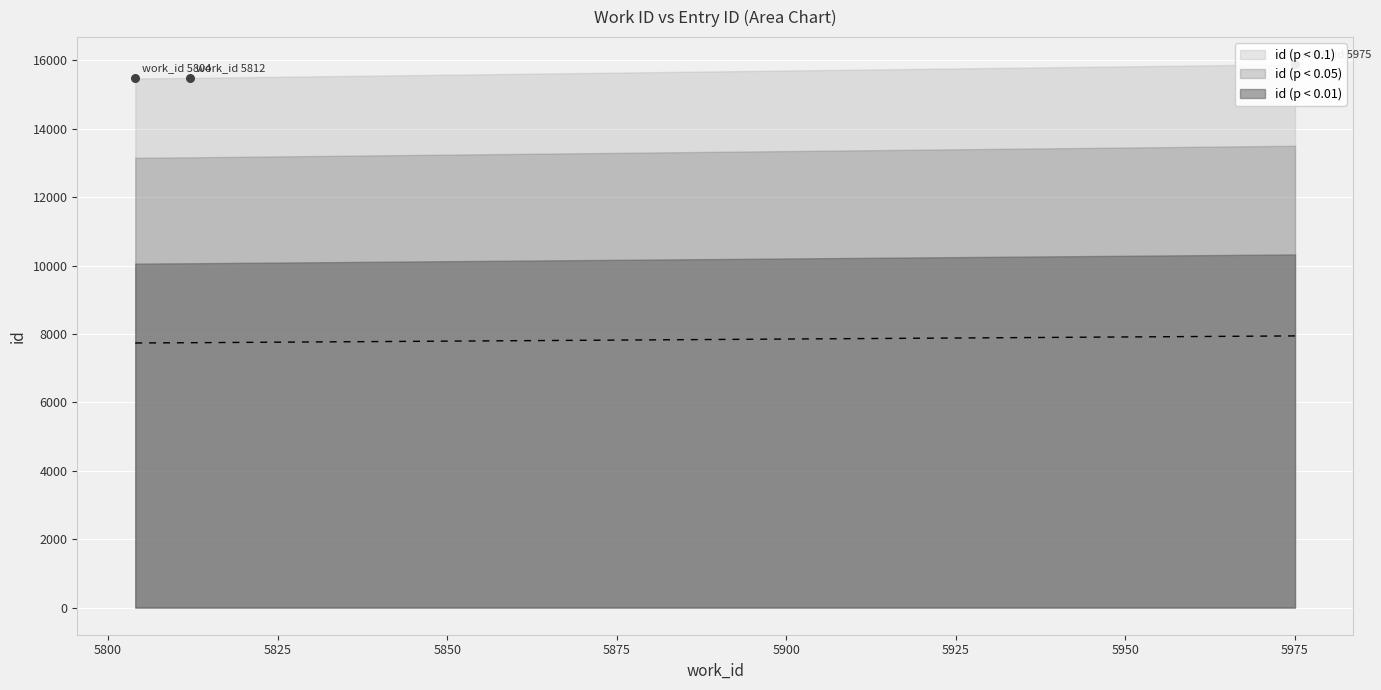

Approximately how many times larger is the value at 5804 compared to 5812?

1.0